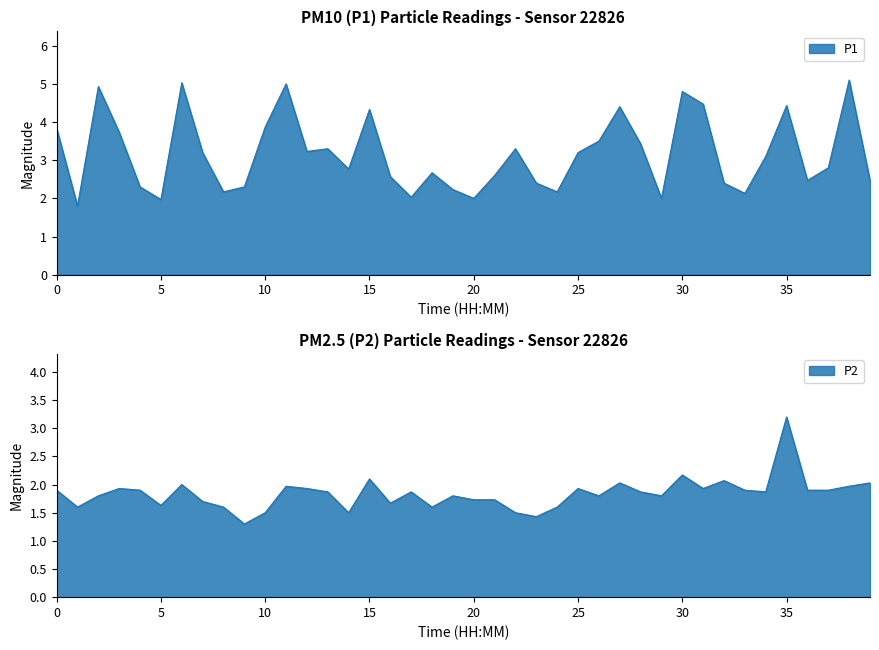

What is the total value across all series at 11:00?

7.0